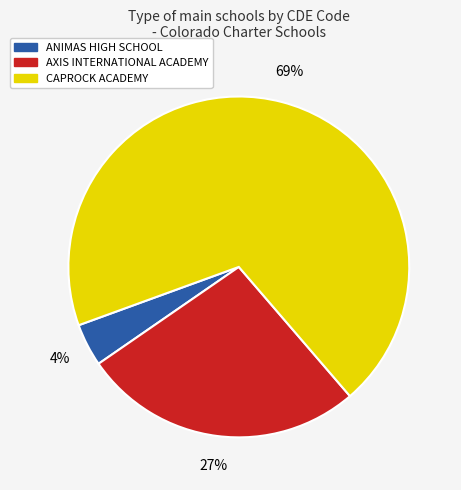

How many segments does this pie chart have?

3